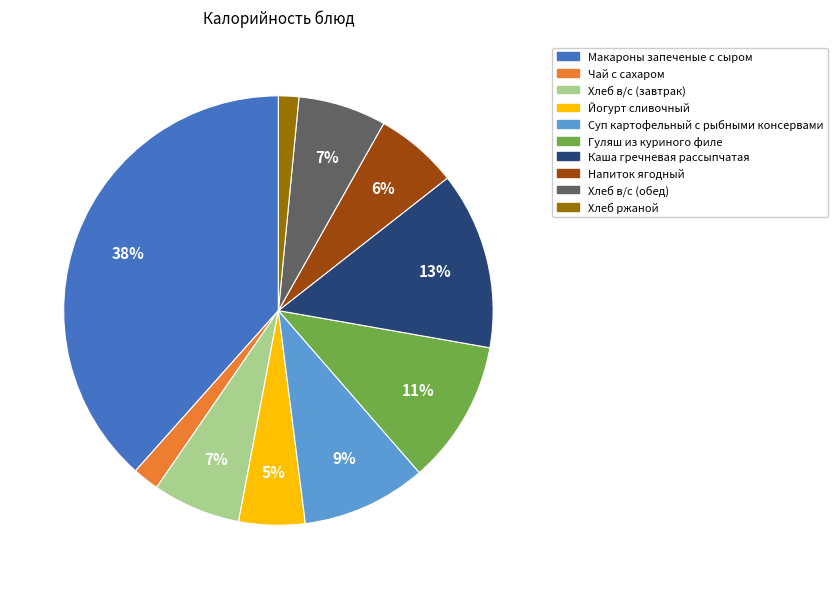

To the nearest percent, what portion does Йогурт сливочный represent?

5%